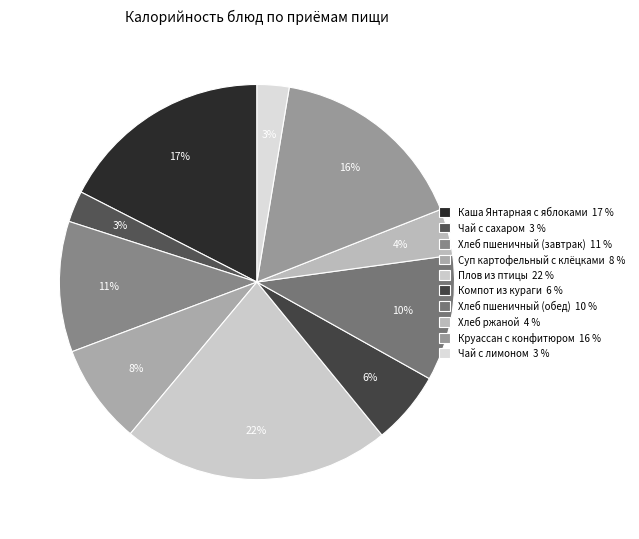

Rank the categories by value from highest to lowest.

Плов из птицы, Каша Янтарная с яблоками, Круассан с конфитюром, Хлеб пшеничный (завтрак), Хлеб пшеничный (обед), Суп картофельный с клёцками, Компот из кураги, Хлеб ржаной, Чай с лимоном, Чай с сахаром